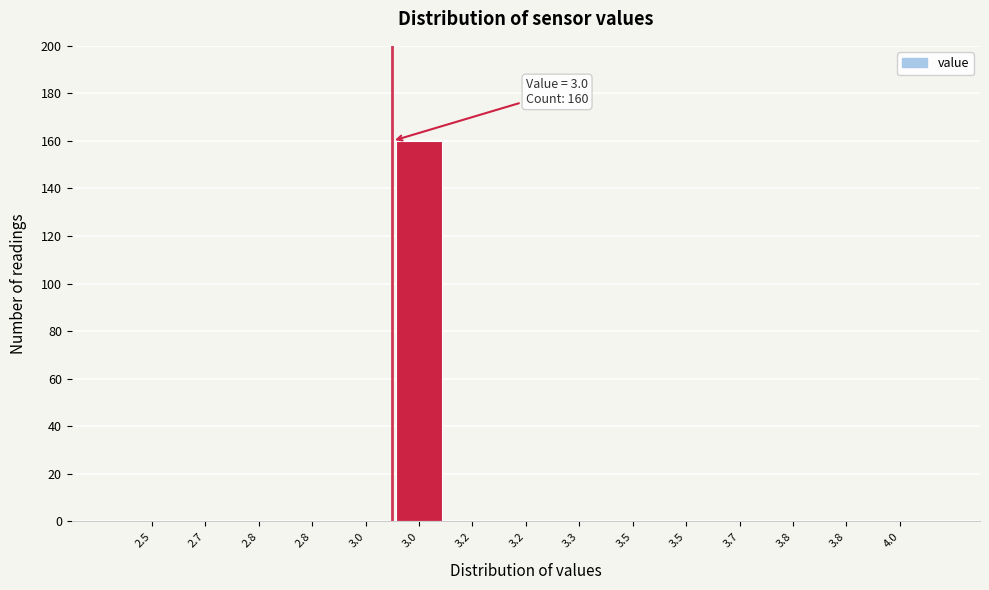

How many series are shown in this chart?

1